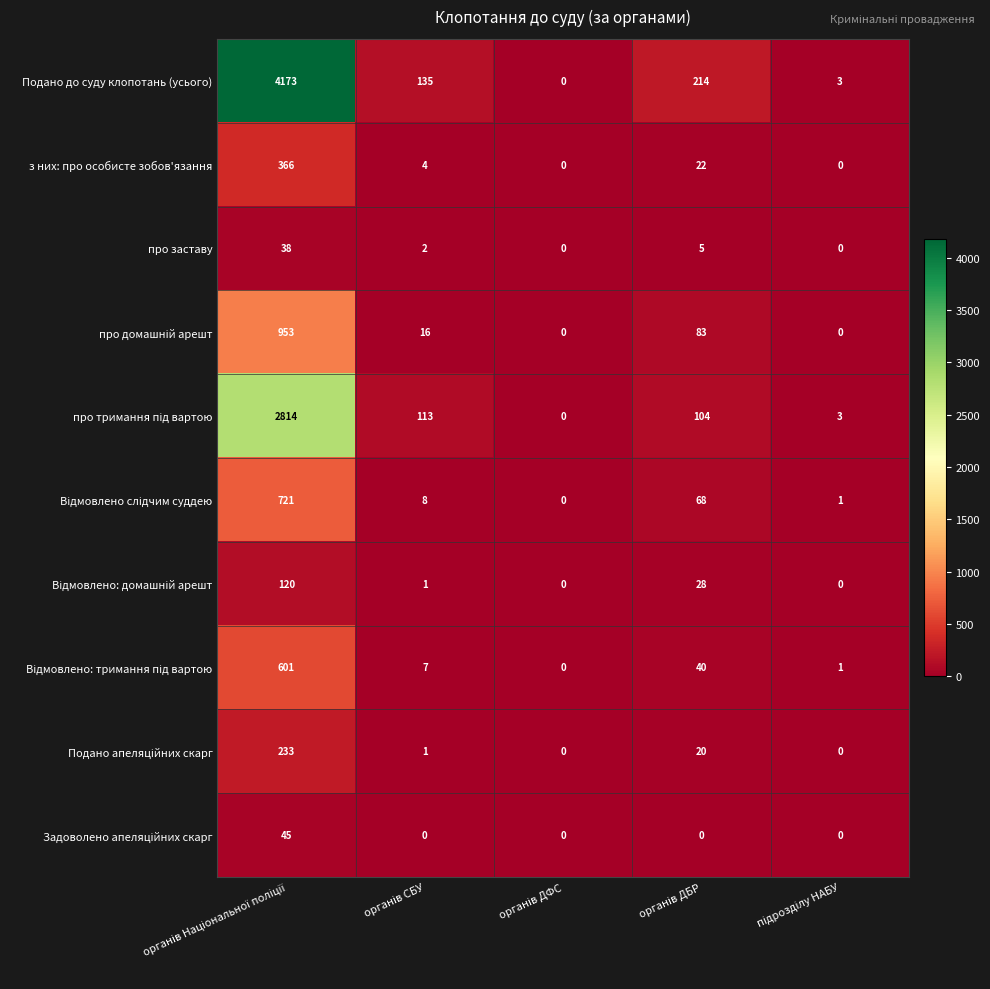

What is the sum of all з них: про особисте зобов'язання values?

392